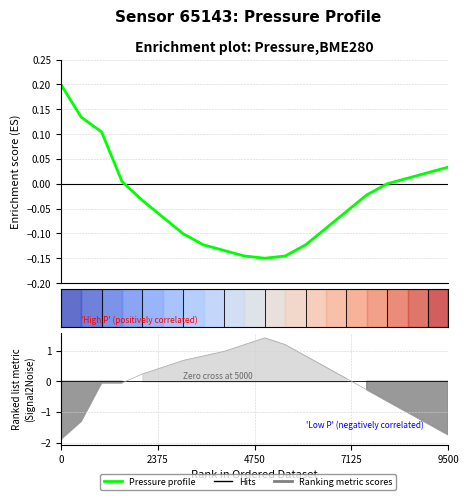

What is the sum of all Pressure profile values?

-0.7